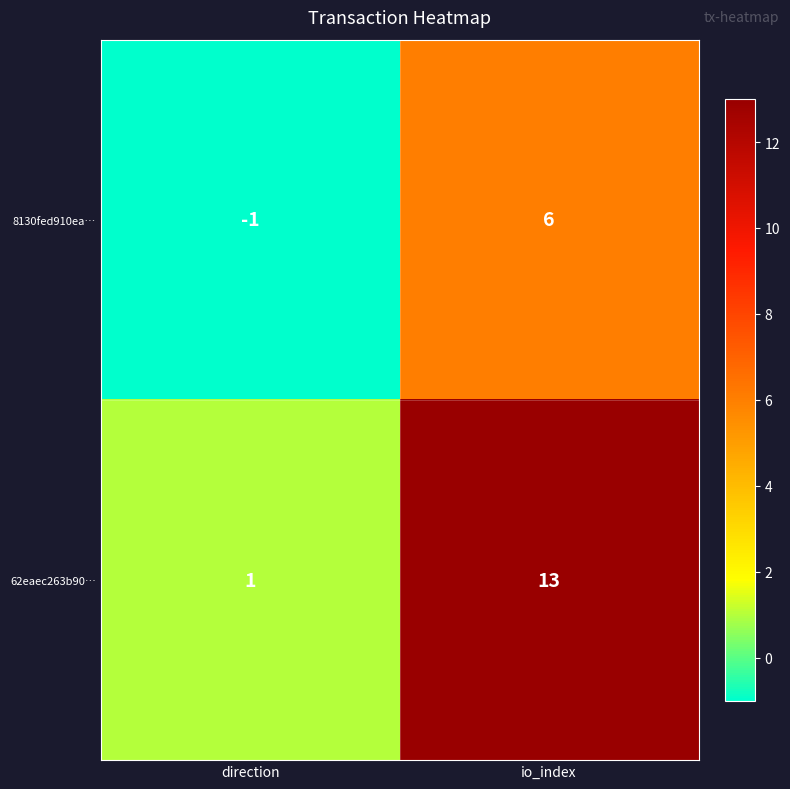

Between direction and io_index, which series saw the biggest shift?

62eaec263b90…